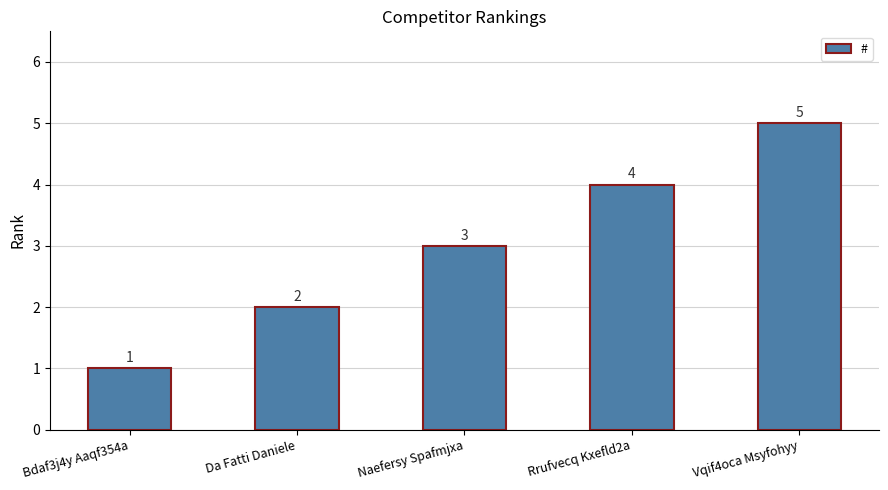

Are the bars horizontal?

No